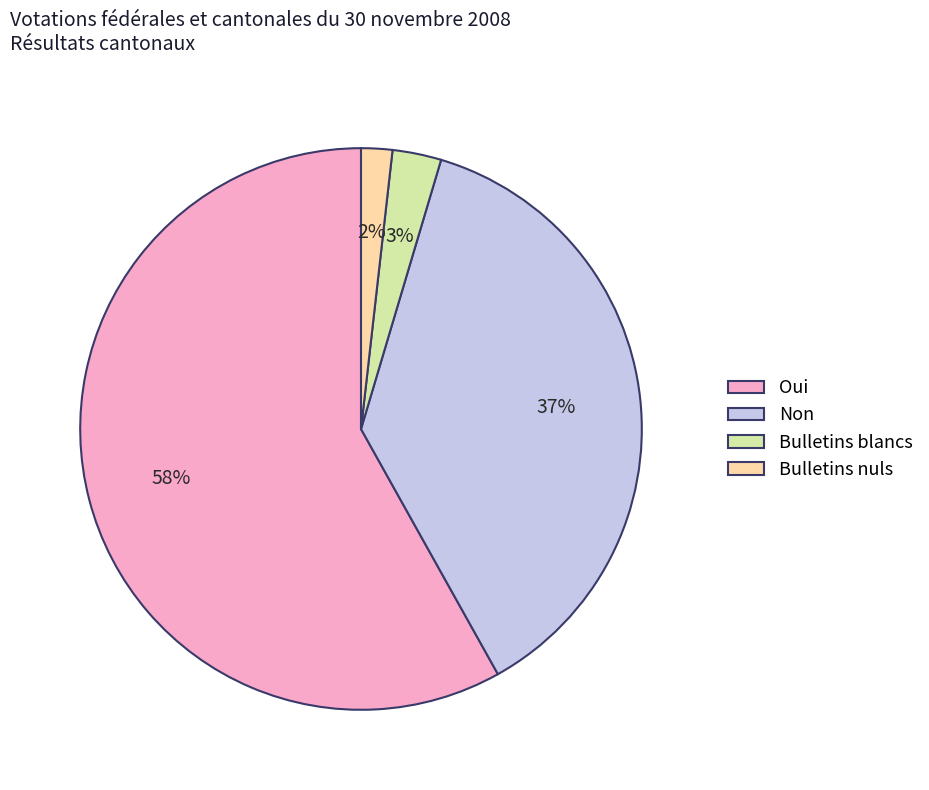

Combined, do Non and Bulletins nuls account for over 50%?

No